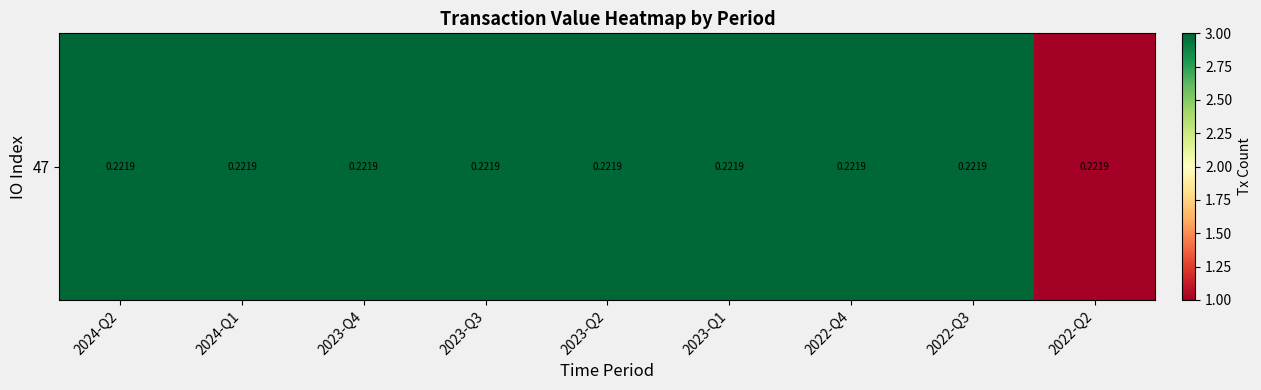

Between 2022-Q4 and 2023-Q3, which is larger?

2022-Q4